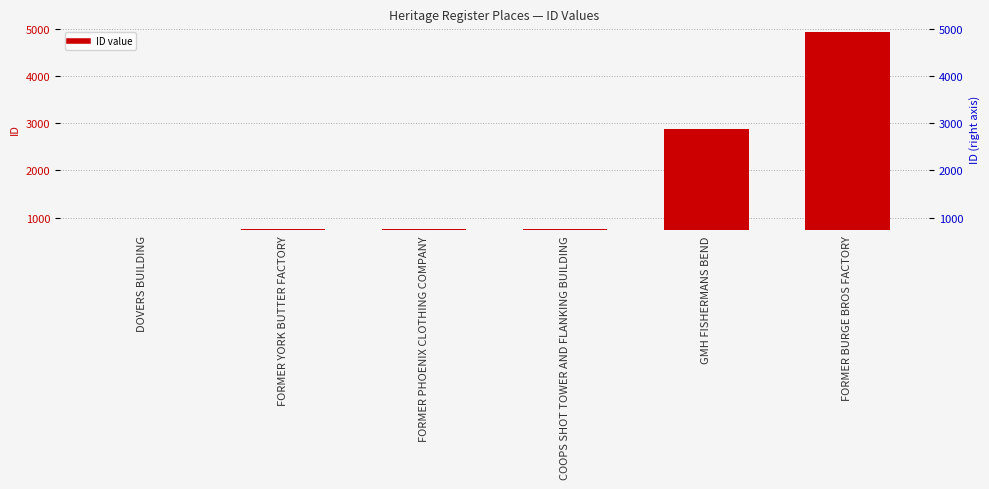

Rank the categories by value from highest to lowest.

FORMER BURGE BROS FACTORY, GMH FISHERMANS BEND, COOPS SHOT TOWER AND FLANKING BUILDING, FORMER PHOENIX CLOTHING COMPANY, FORMER YORK BUTTER FACTORY, DOVERS BUILDING